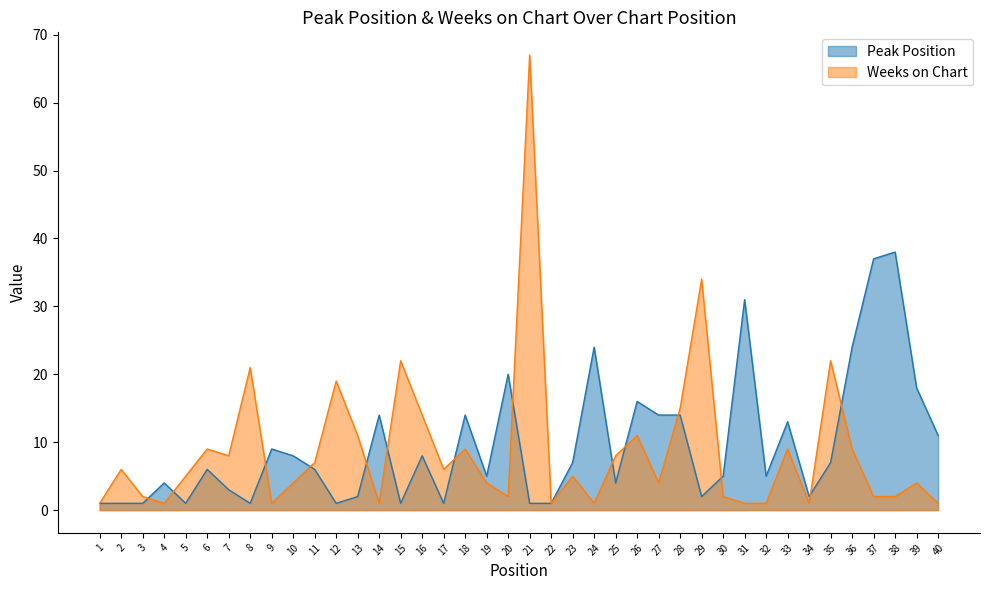

Count the number of categories in the chart.

40